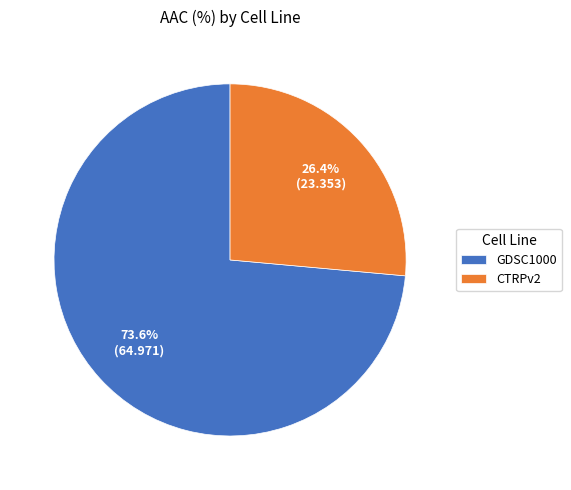

How much of the chart is everything except CTRPv2?

73.6%